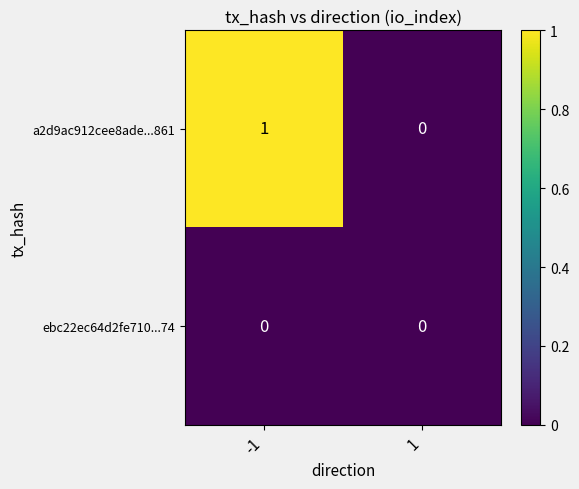

How many series are shown in this chart?

2